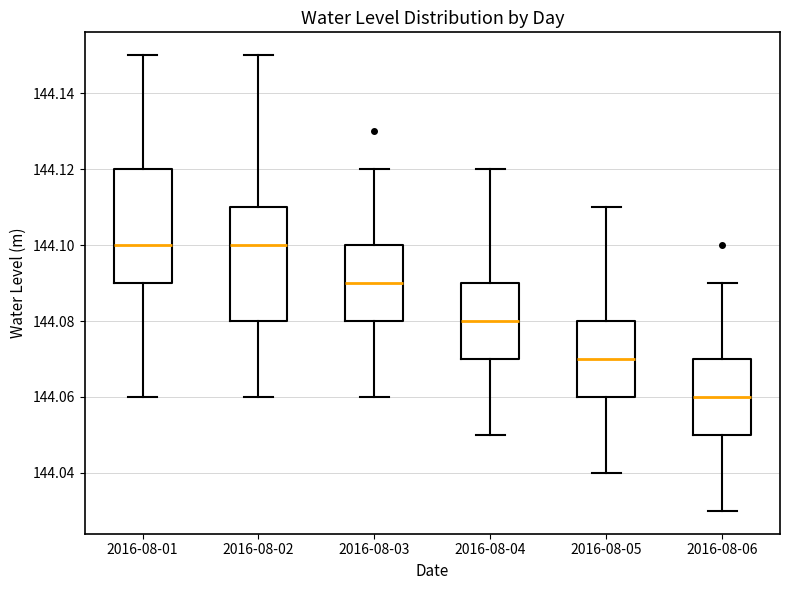

Where does the median line of the box for 2016-08-05 sit on the y-axis? The values are not printed on the chart, so give them approximately, as read against the axis.

144.07